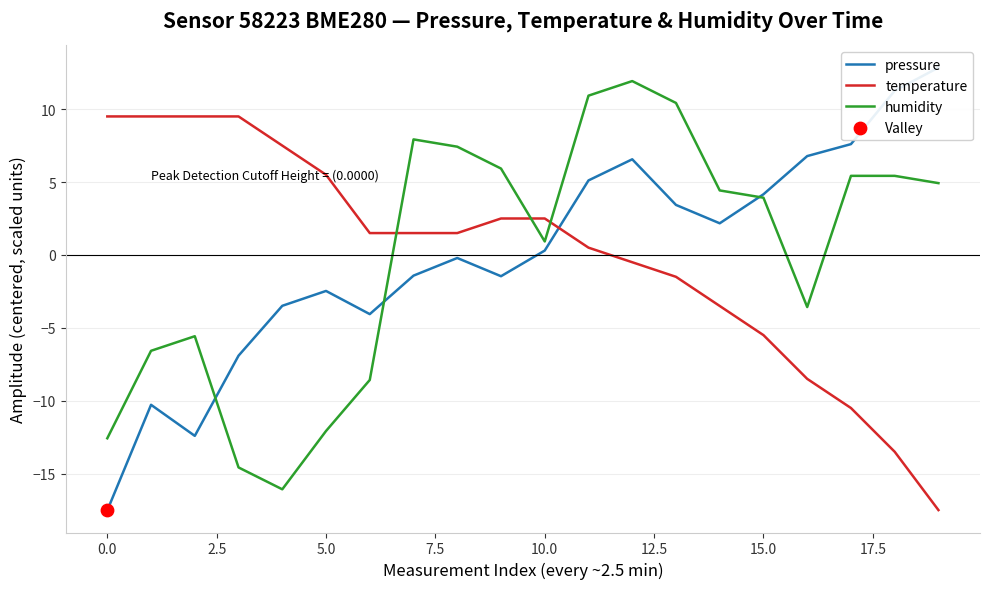

At which category is the sum across all series the highest?

12